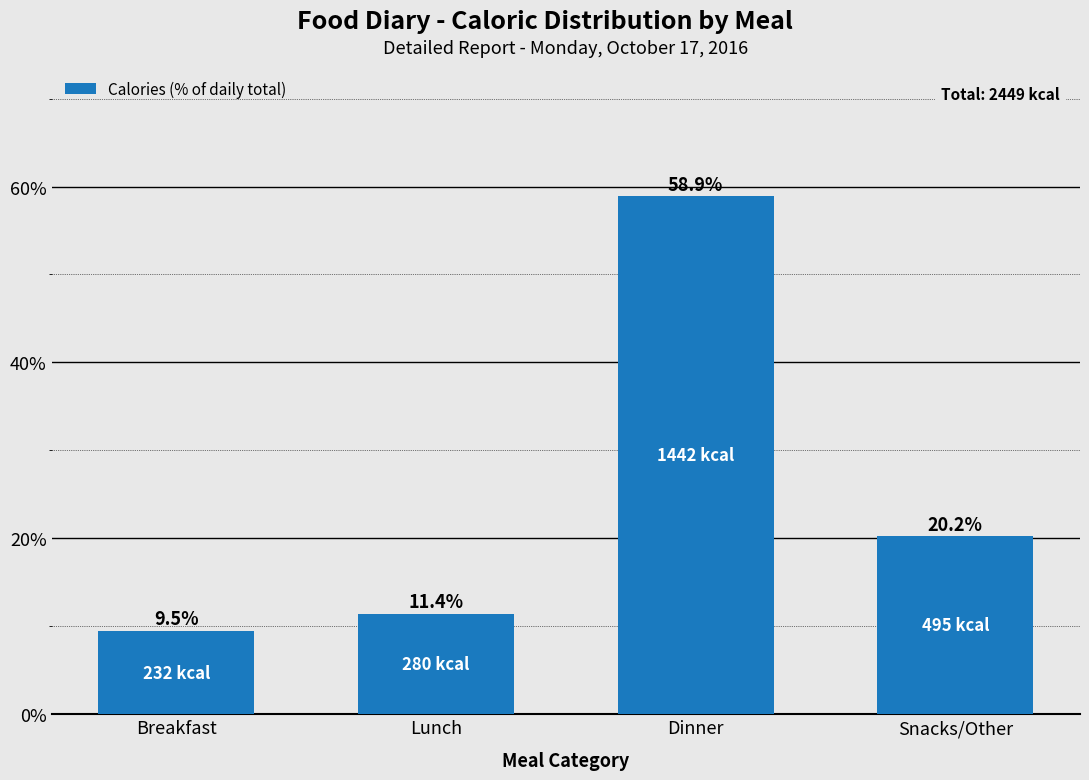

Reading left to right, transcribe all the data shown in this chart.

9.5	11.4	58.9	20.2